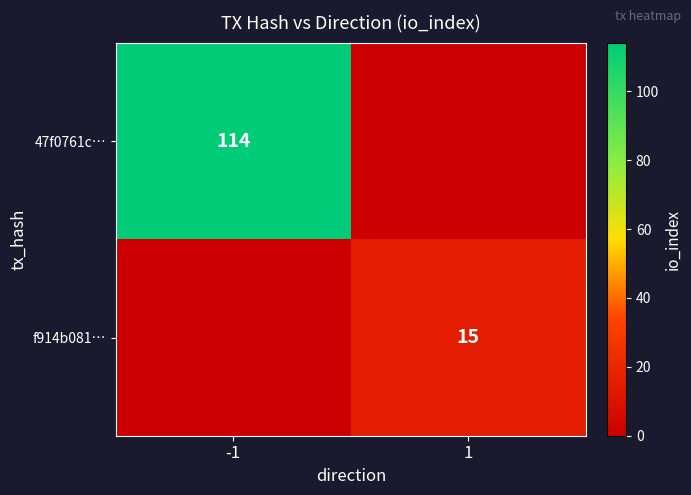

The value of 47f0761c… at -1 is 114. True or false?

True